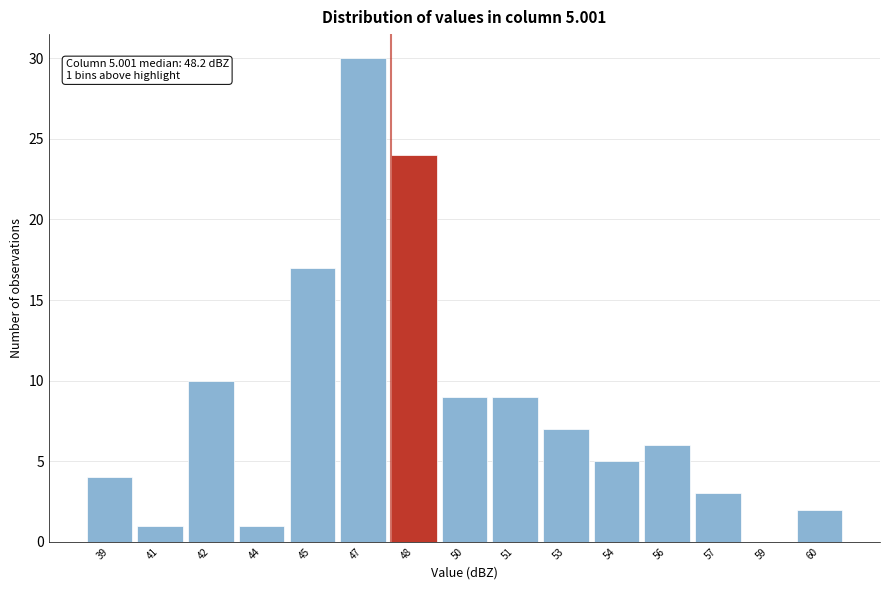

Reading left to right, list all the values displayed in this chart.

39=4	41=1	42=10	44=1	45=17	47=30	48=24	50=9	51=9	53=7	54=5	56=6	57=3	59=0	60=2